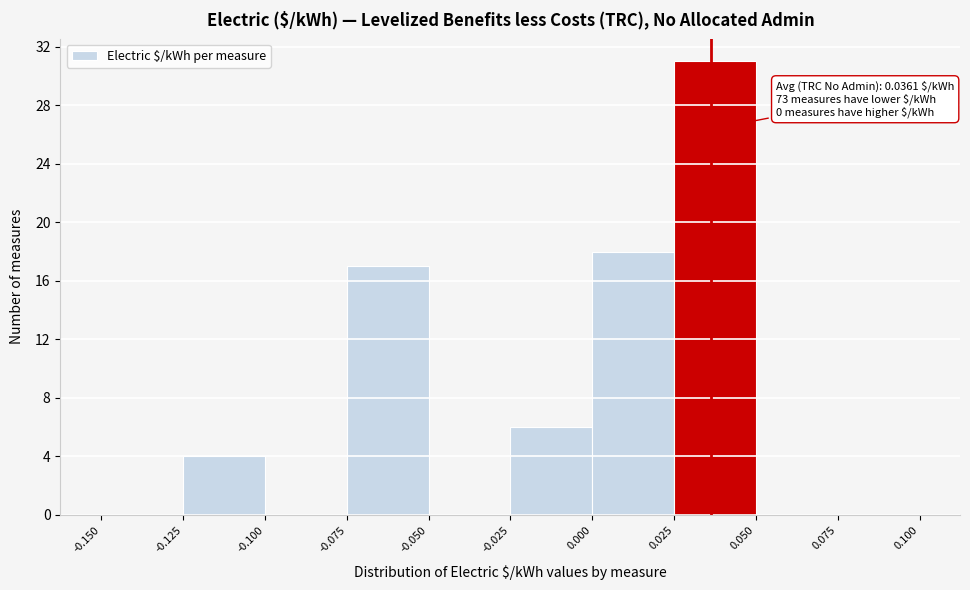

Which range on the x-axis has the tallest bar?

0.025 to 0.050